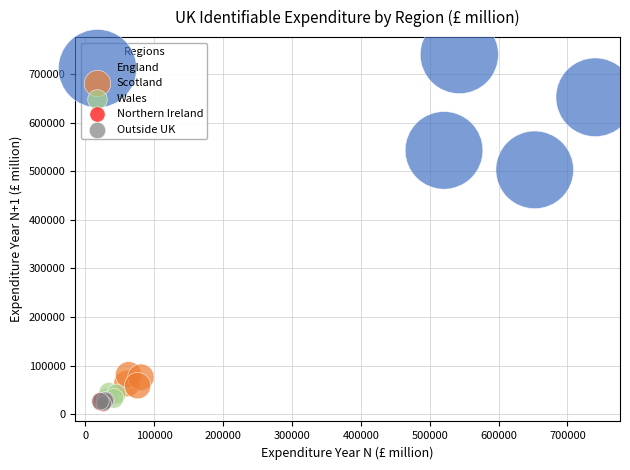

Which series has the largest Y range (max minus min)?

England